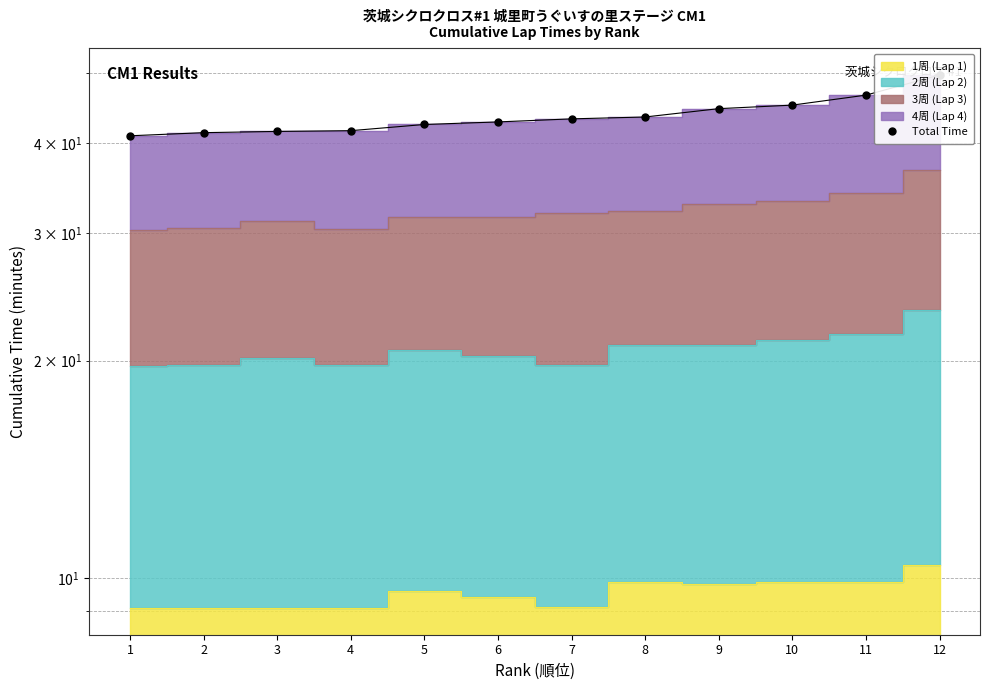

True or false: the data shows 68.3 at 11.

False